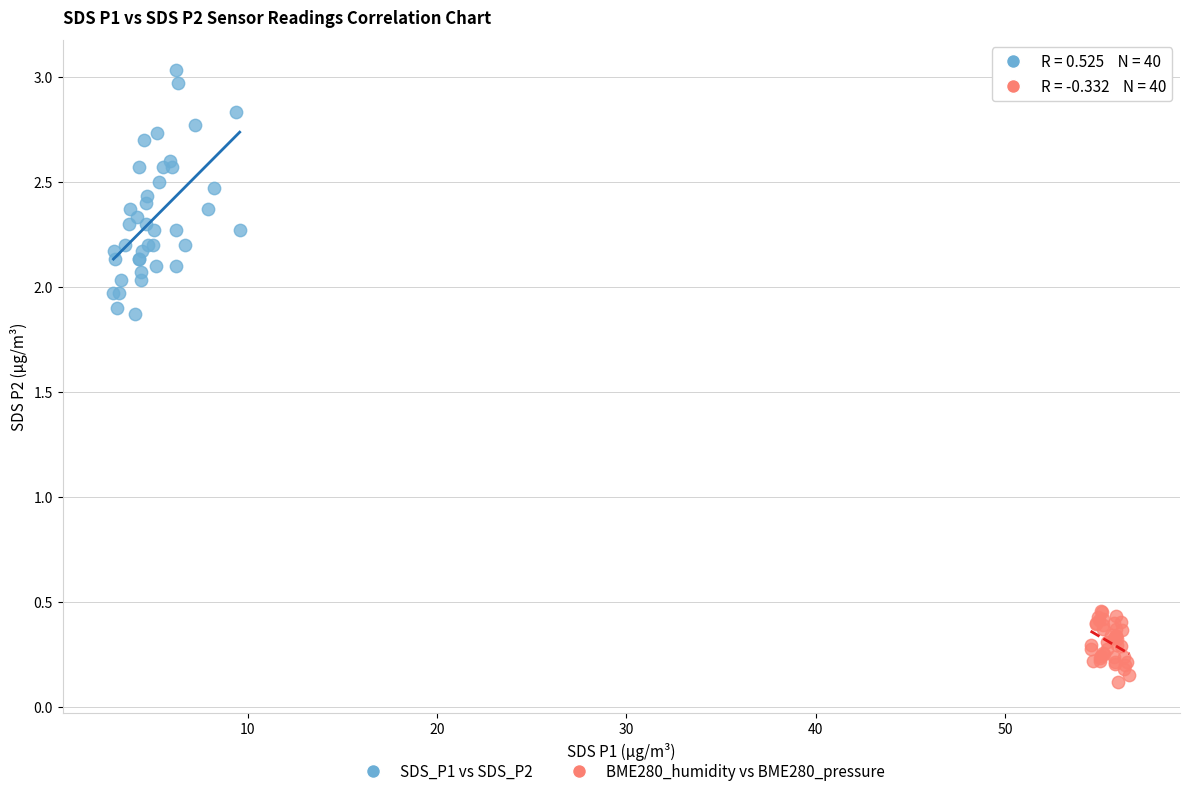

Which series contains the highest Y value?

SDS_P1 vs SDS_P2